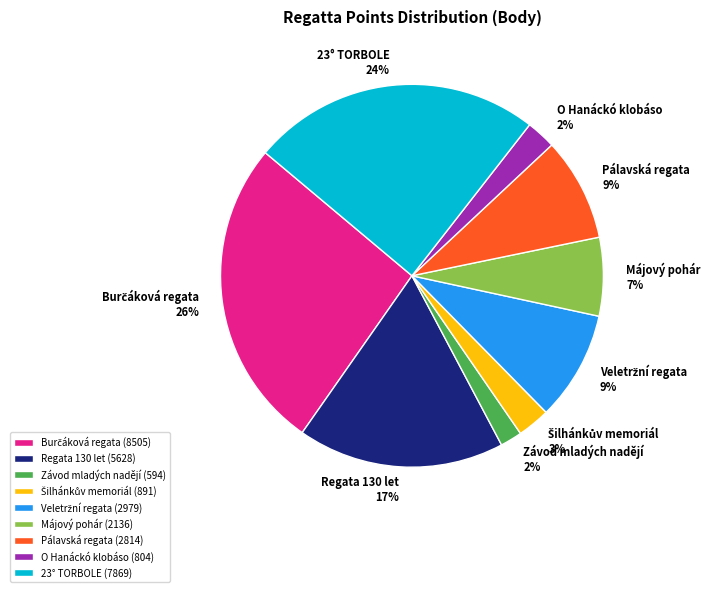

Which has a higher value, Závod mladých nadějí or Pálavská regata?

Pálavská regata